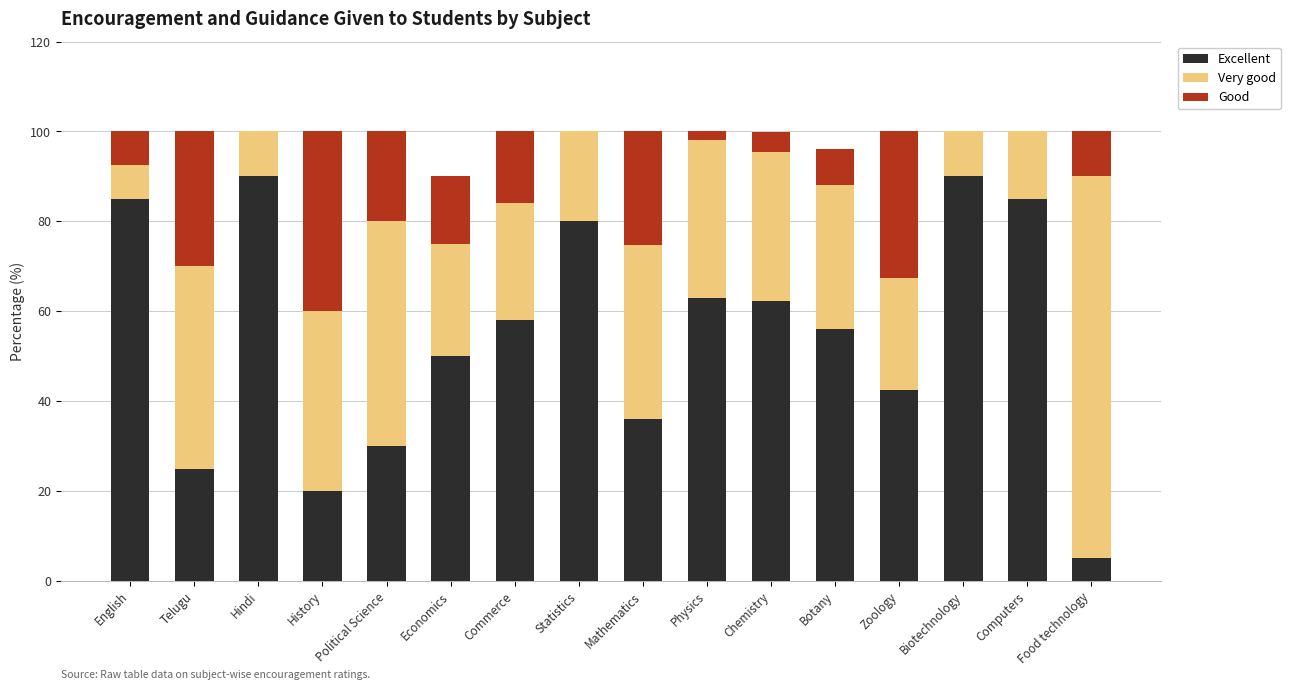

What is the maximum value for Excellent?

90.0